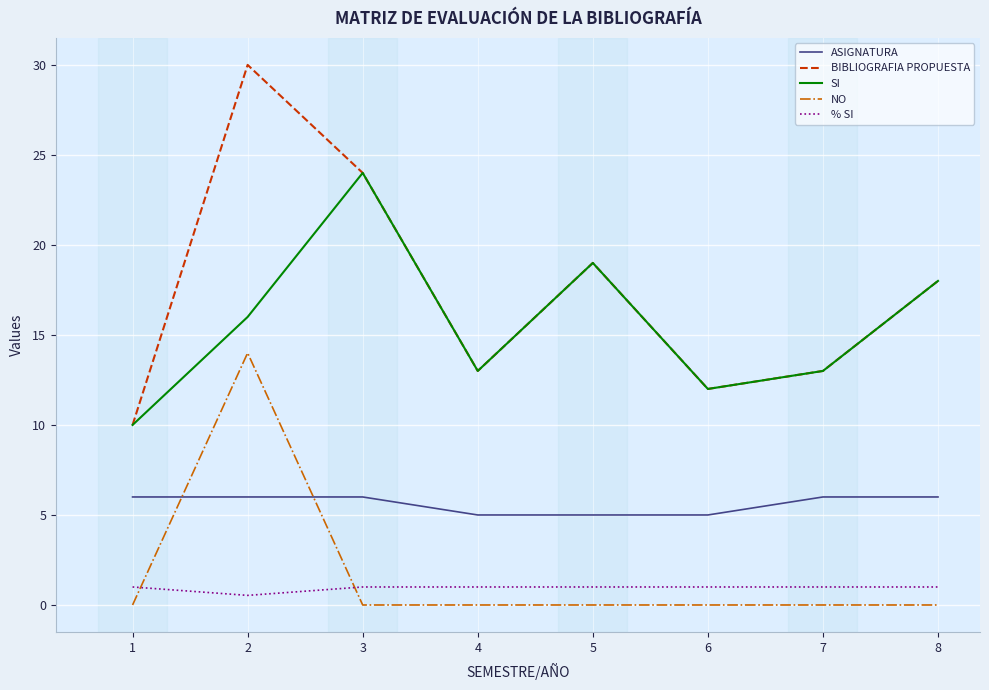

Reading left to right, extract all data points from this chart.

ASIGNATURA: 6.0	6.0	6.0	5.0	5.0	5.0	6.0	6.0
BIBLIOGRAFIA PROPUESTA: 10.0	30.0	24.0	13.0	19.0	12.0	13.0	18.0
SI: 10.0	16.0	24.0	13.0	19.0	12.0	13.0	18.0
NO: 0.0	14.0	0.0	0.0	0.0	0.0	0.0	0.0
% SI: 1.0	0.5	1.0	1.0	1.0	1.0	1.0	1.0